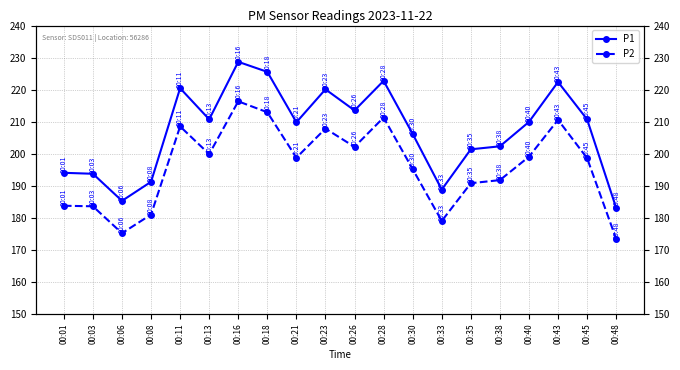

How many data points in P1 are less than 209?

9